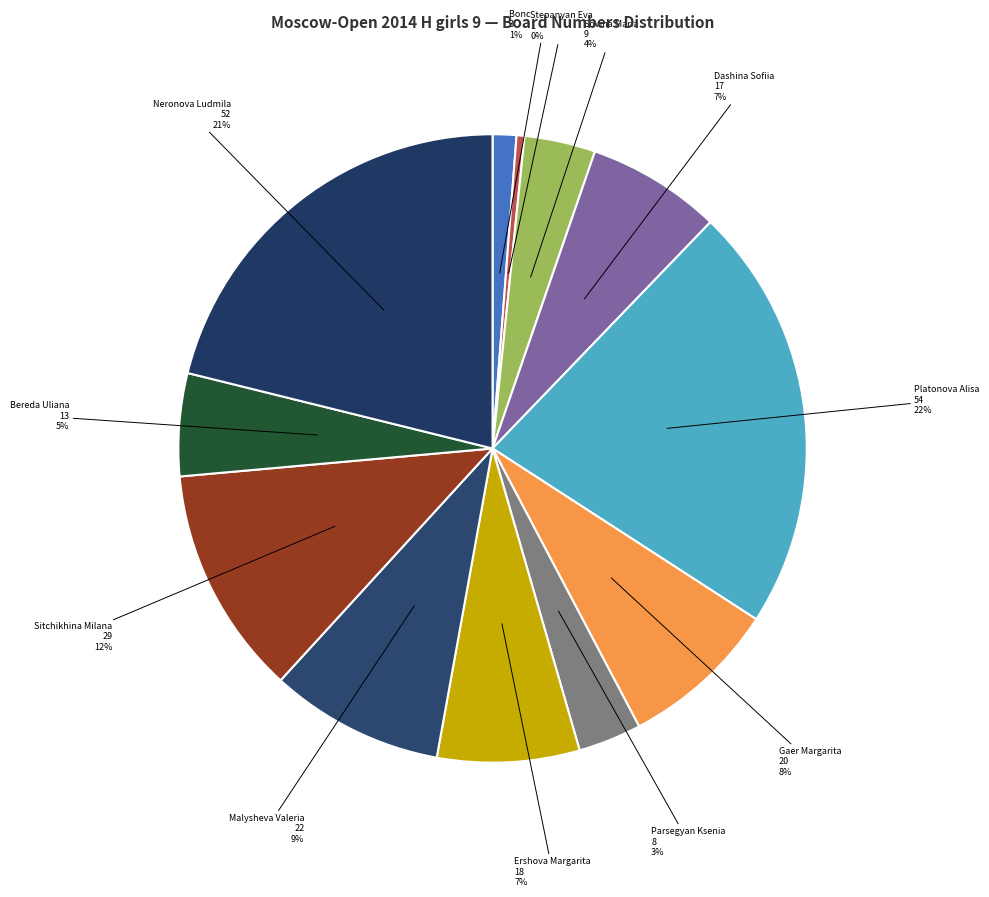

To the nearest percent, what is the difference between the largest and smallest slice percentages?

22%